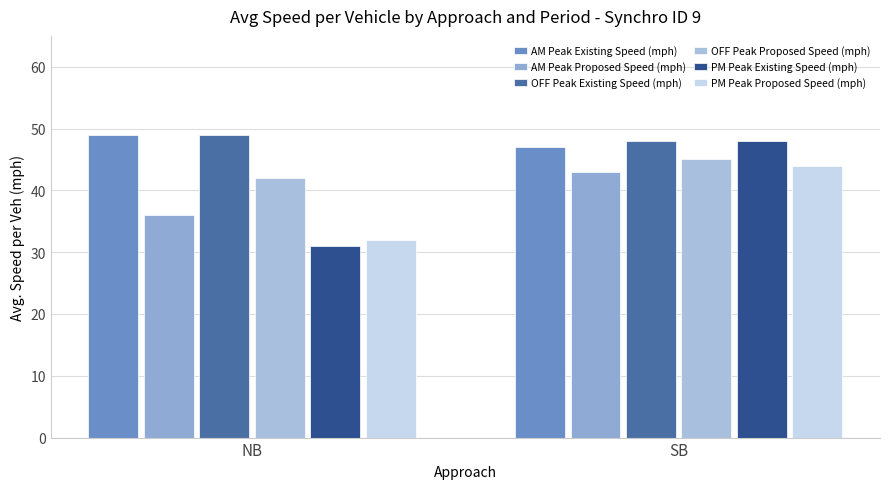

The OFF Peak Existing Speed (mph) series shows 32 at NB. True or false?

False